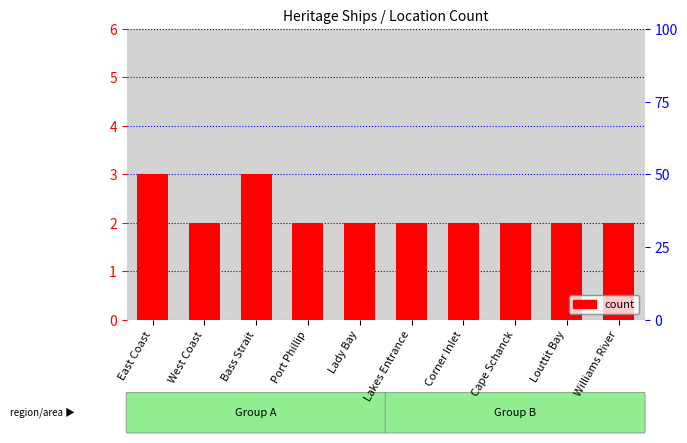

Rank the categories by value from highest to lowest.

East Coast, Bass Strait, West Coast, Port Phillip, Lady Bay, Lakes Entrance, Corner Inlet, Cape Schanck, Louttit Bay, Williams River